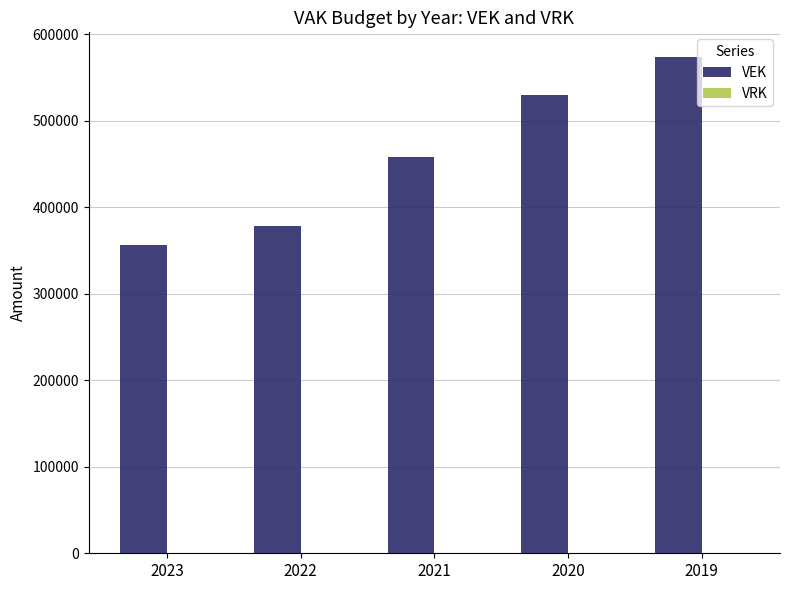

Is it true that the value at 2020 is 529342?

True